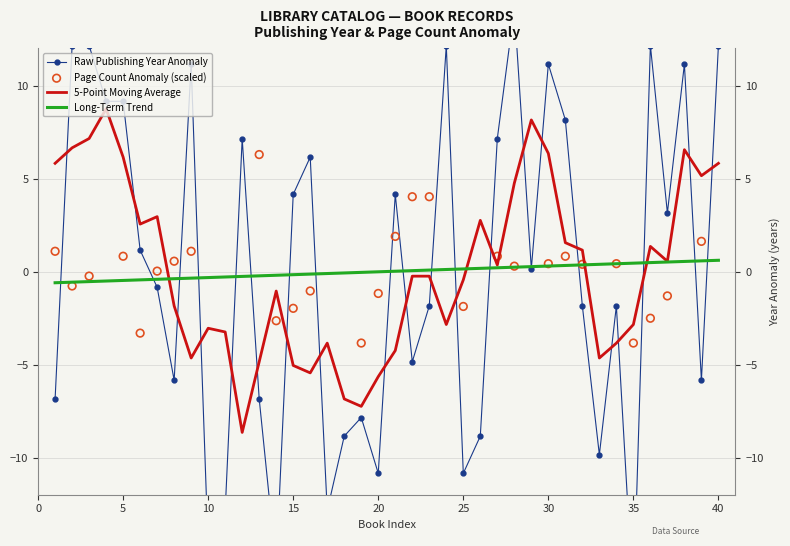

What is the change in value from 32 to 40?

+14.0